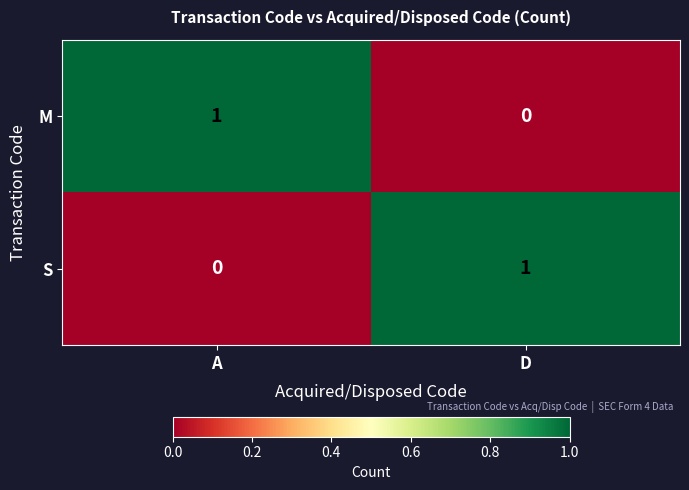

At D, list the series in order from largest to smallest.

S, M